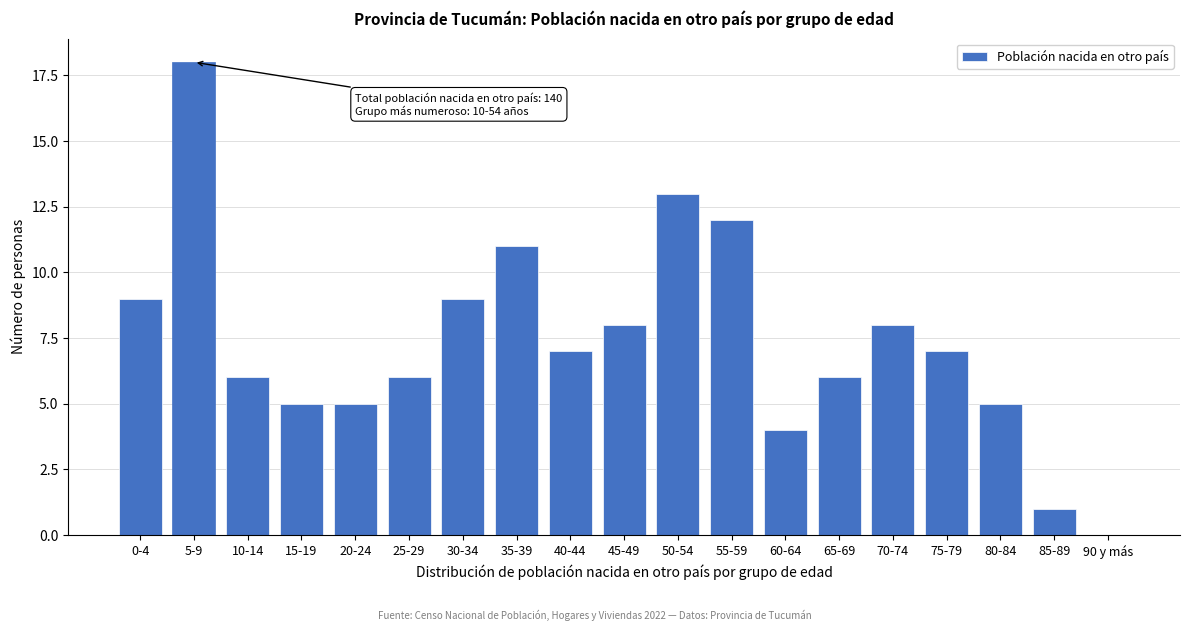

What is the sum of the values at 45-49 and 90 y más?

8